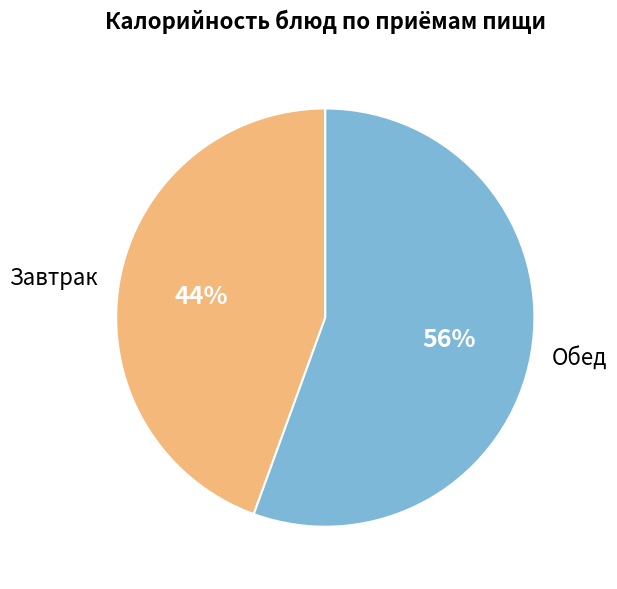

To the nearest percent, what percentage of the pie is Завтрак?

44%